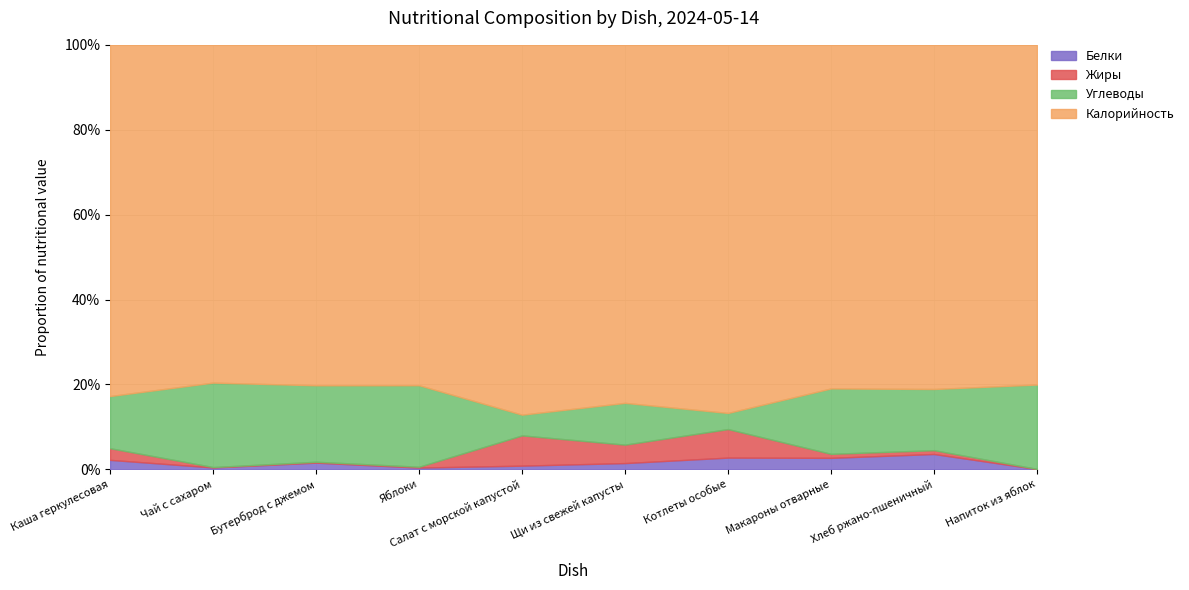

What is the difference between the maximum and minimum values in the Белки series?

8.7